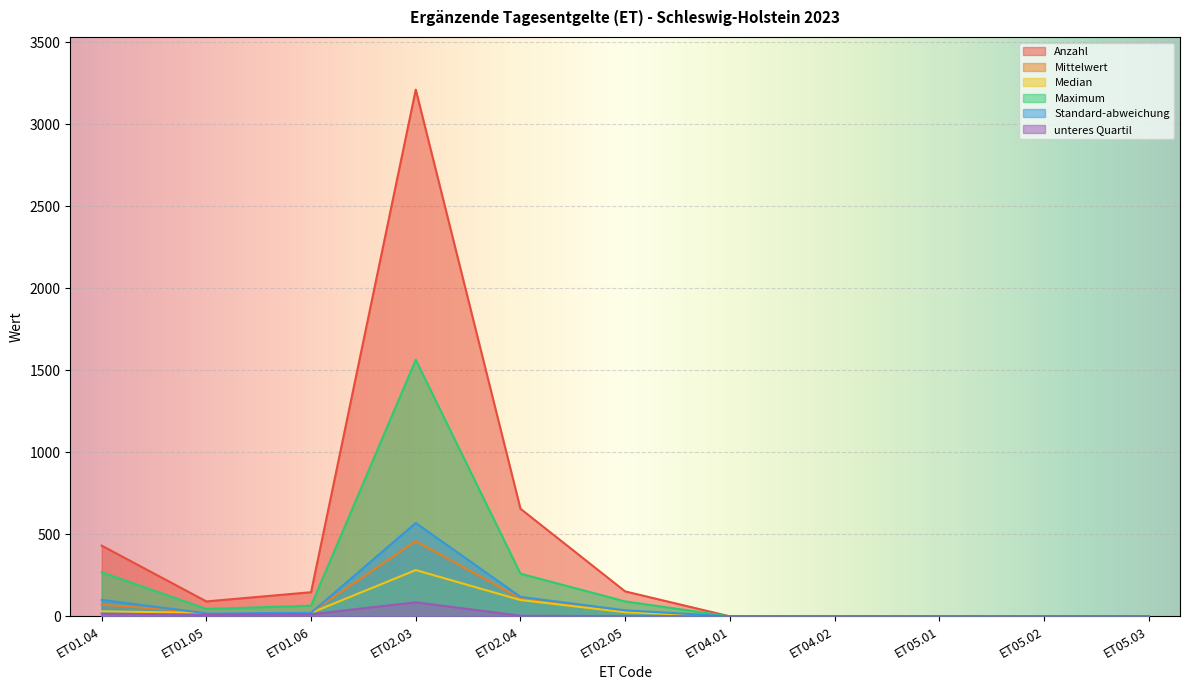

Reading left to right, list all the values displayed in this chart.

Anzahl: ET01.04=431.0	ET01.05=91.0	ET01.06=147.0	ET02.03=3211.0	ET02.04=656.0	ET02.05=152.0	ET04.01=0.0	ET04.02=0.0	ET05.01=0.0	ET05.02=0.0	ET05.03=0.0
Mittelwert: ET01.04=71.8	ET01.05=22.8	ET01.06=24.5	ET02.03=458.7	ET02.04=109.3	ET02.05=30.4	ET04.01=0.0	ET04.02=0.0	ET05.01=0.0	ET05.02=0.0	ET05.03=0.0
Median: ET01.04=30.5	ET01.05=21.0	ET01.06=21.5	ET02.03=282.0	ET02.04=99.5	ET02.05=25.0	ET04.01=0.0	ET04.02=0.0	ET05.01=0.0	ET05.02=0.0	ET05.03=0.0
Maximum: ET01.04=269.0	ET01.05=45.0	ET01.06=65.0	ET02.03=1564.0	ET02.04=260.0	ET02.05=91.0	ET04.01=0.0	ET04.02=0.0	ET05.01=0.0	ET05.02=0.0	ET05.03=0.0
Standard-abweichung: ET01.04=100.1	ET01.05=18.4	ET01.06=21.4	ET02.03=569.4	ET02.04=118.7	ET02.05=36.9	ET04.01=0.0	ET04.02=0.0	ET05.01=0.0	ET05.02=0.0	ET05.03=0.0
unteres Quartil: ET01.04=16.3	ET01.05=10.0	ET01.06=12.8	ET02.03=85.5	ET02.04=3.8	ET02.05=1.0	ET04.01=0.0	ET04.02=0.0	ET05.01=0.0	ET05.02=0.0	ET05.03=0.0